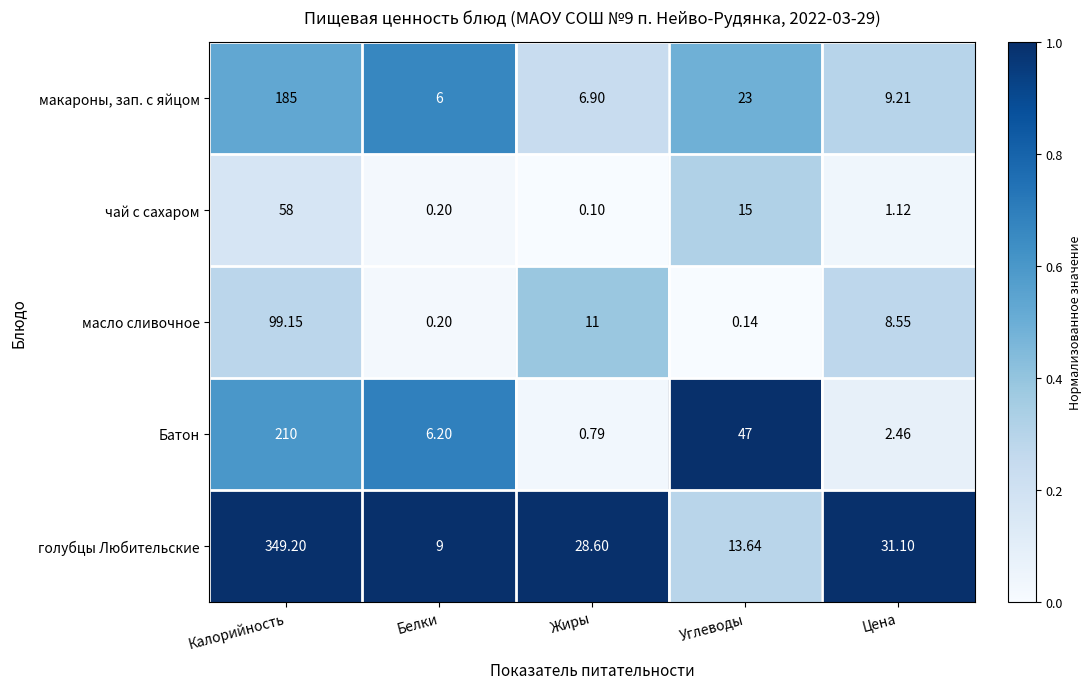

What is the maximum value shown in the chart?

349.2